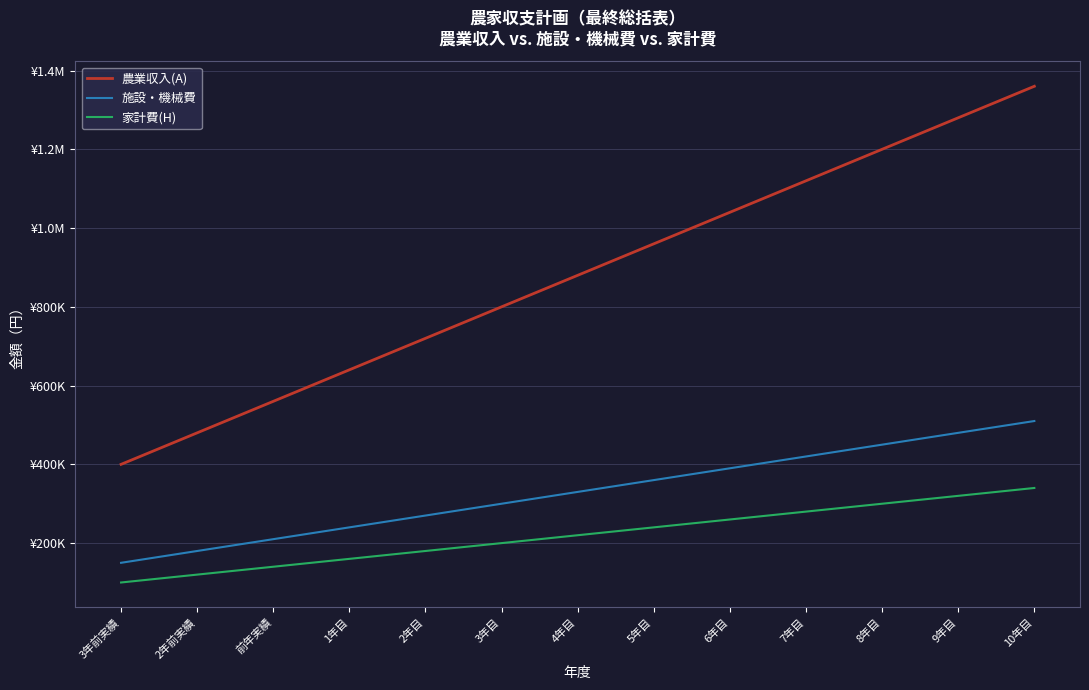

What is the approximate value of 施設・機械費 at 2年目?

270000